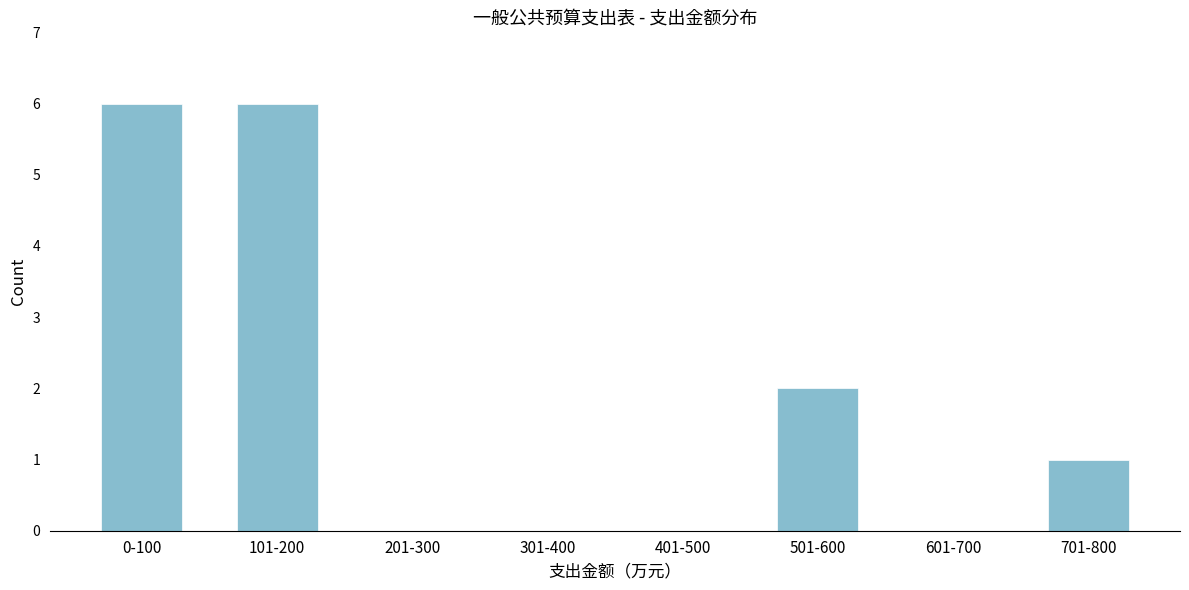

Reading right to left, transcribe all the data shown in this chart.

701-800=1	601-700=0	501-600=2	401-500=0	301-400=0	201-300=0	101-200=6	0-100=6